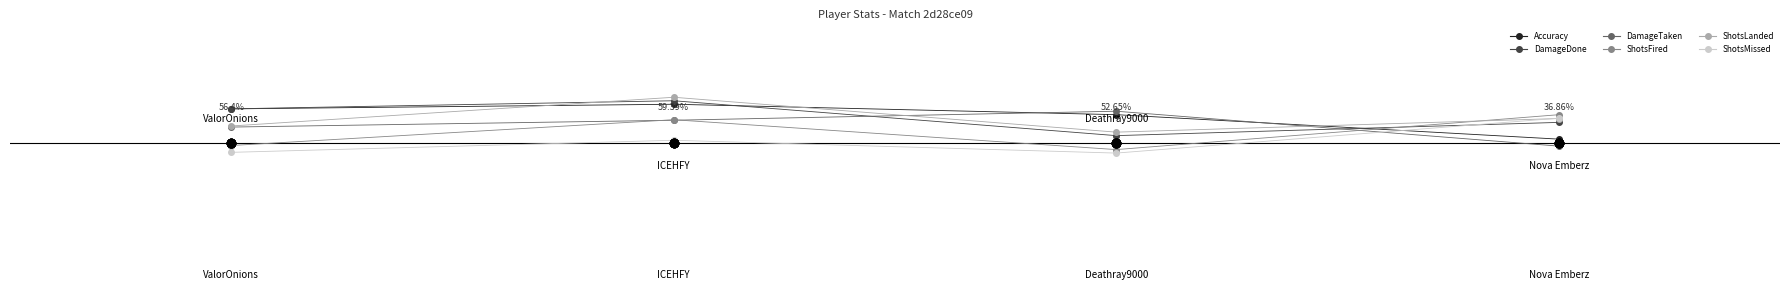

How many lines are shown in the chart?

6